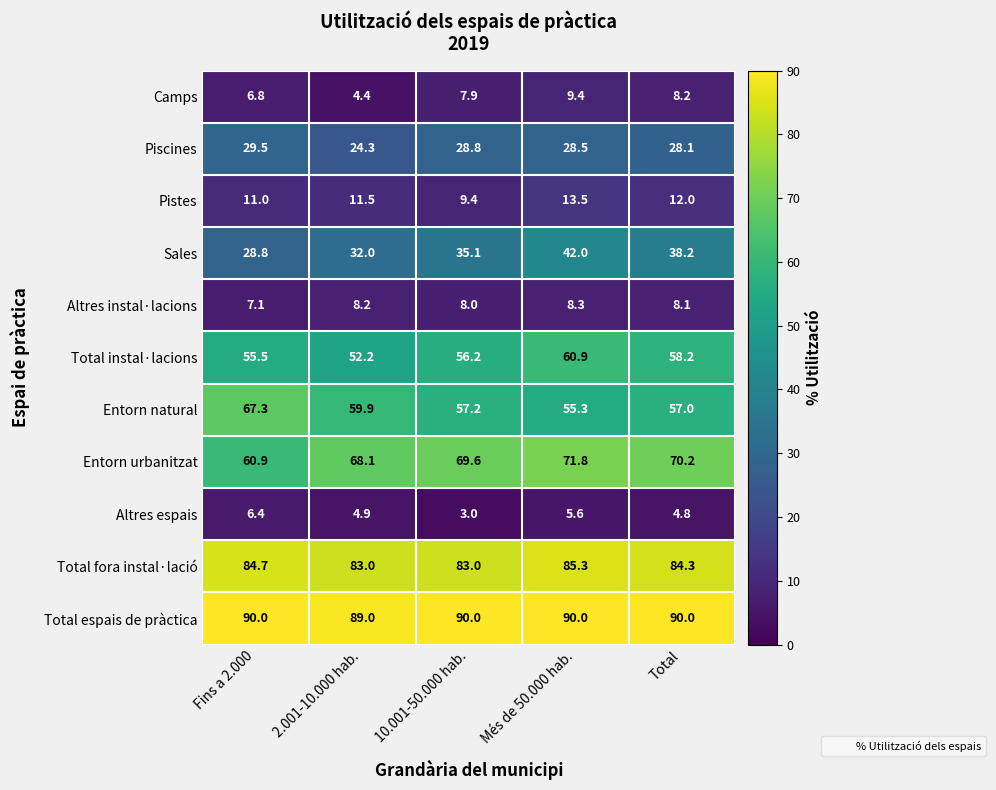

At which category does the chart reach its minimum across all series?

10.001-50.000 hab.